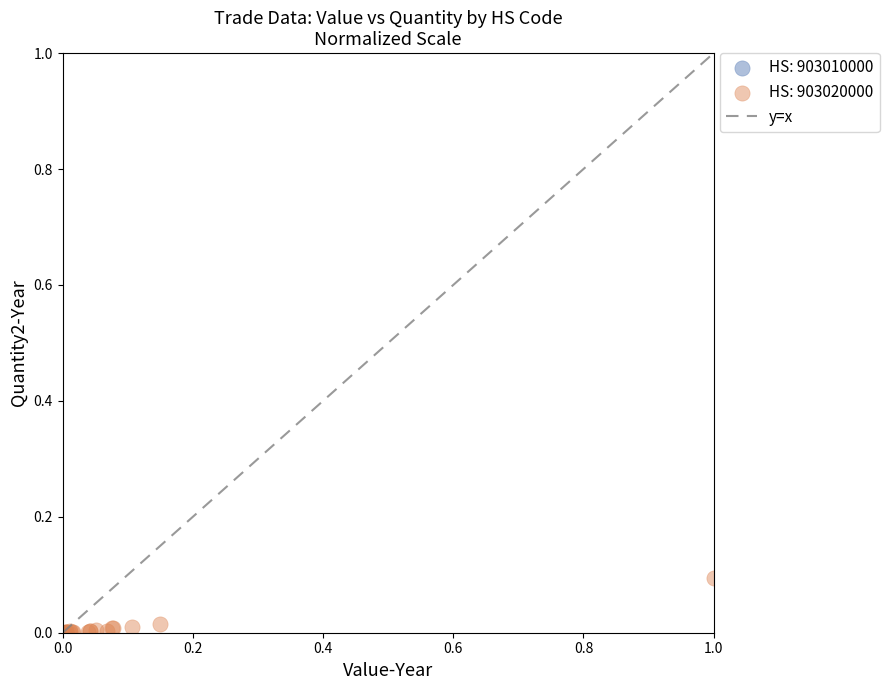

Which series reaches the maximum Y coordinate?

HS: 903020000